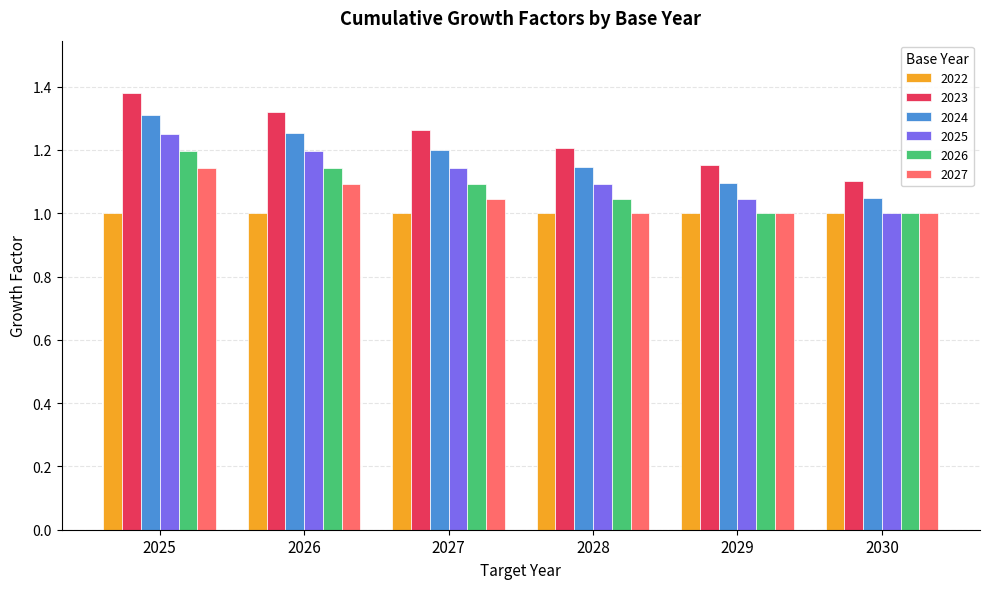

The 2023 series shows 1.1 at 2030. True or false?

True